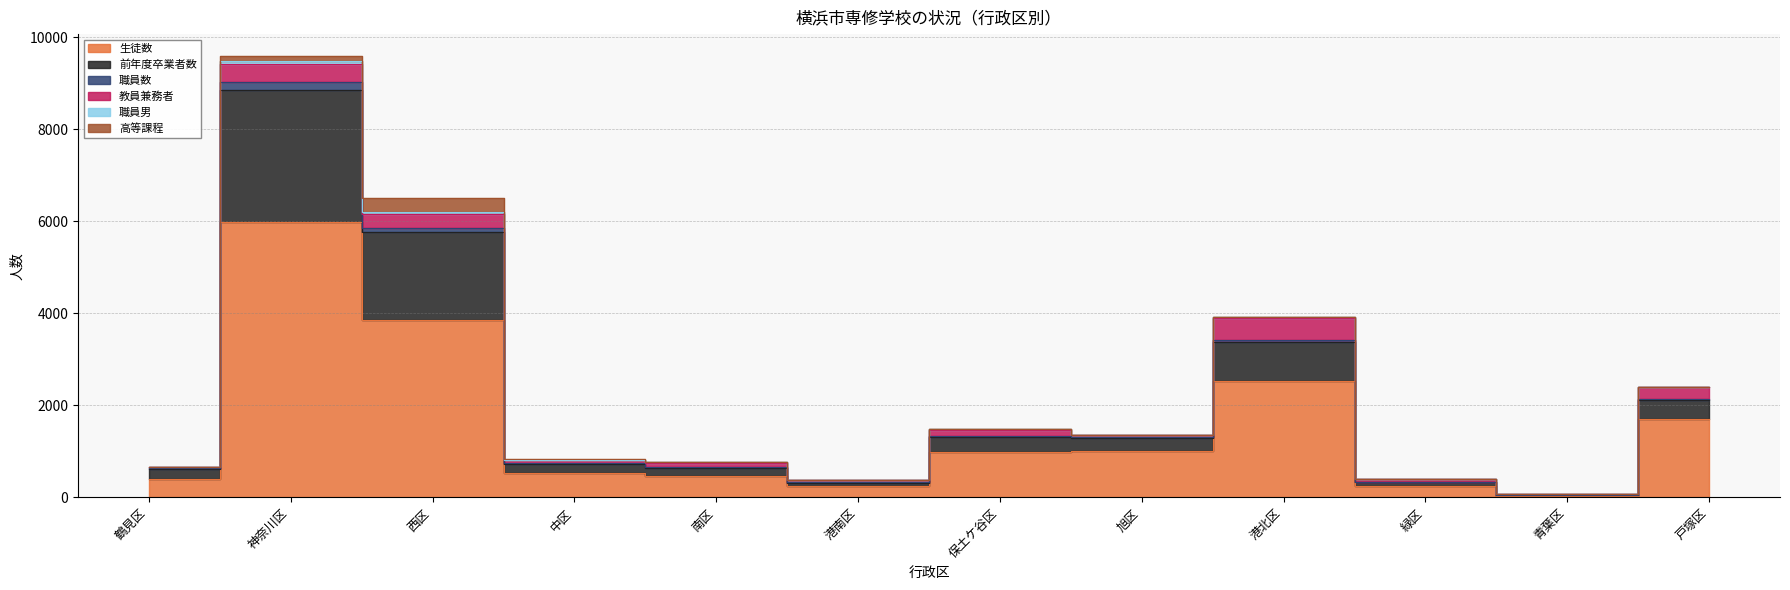

Where does the 前年度卒業者数 series first go above 1310?

神奈川区